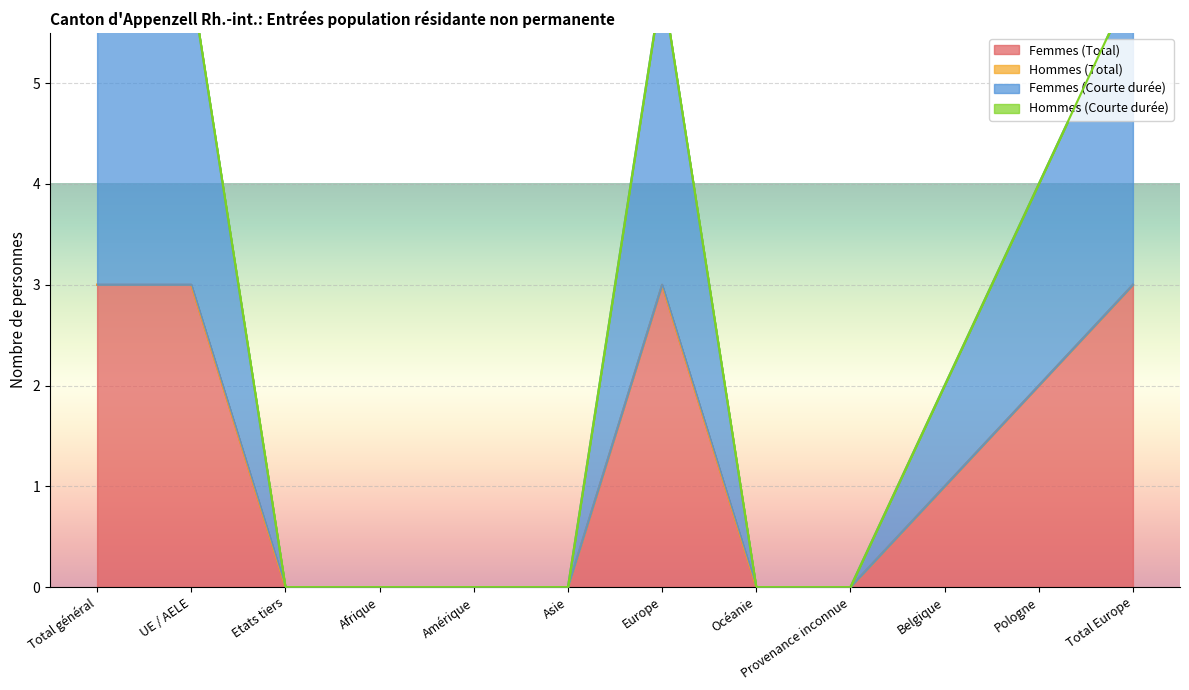

Where is Femmes (Courte durée) nearest to the value 1?

Belgique